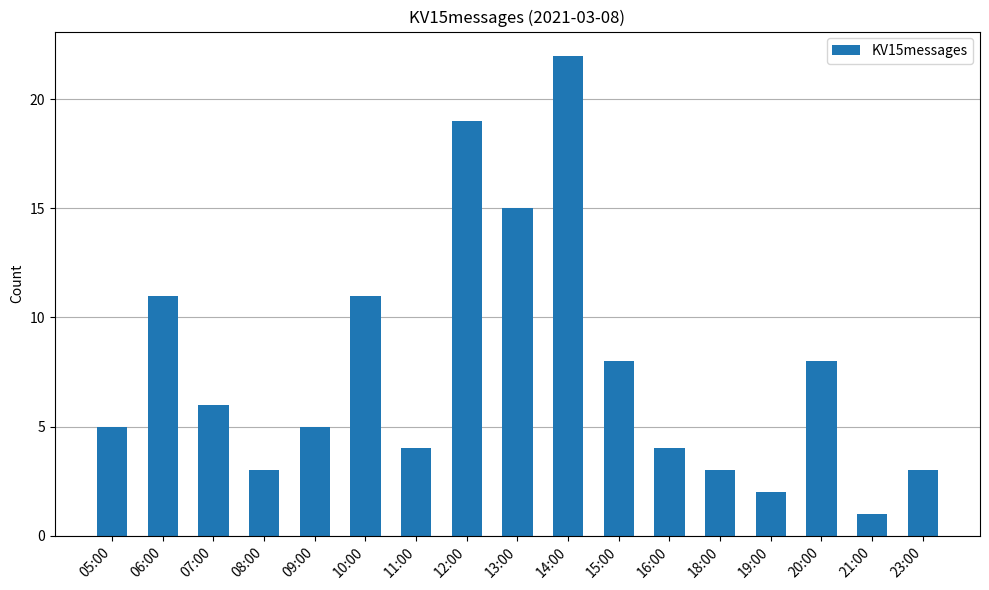

At which category does the chart reach its minimum across all series?

21:00